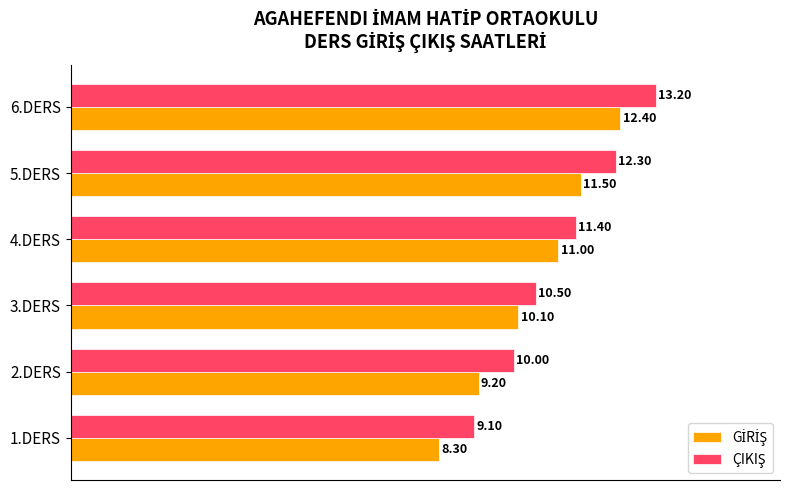

What is the spread (max minus min) of values at 2.DERS?

0.8